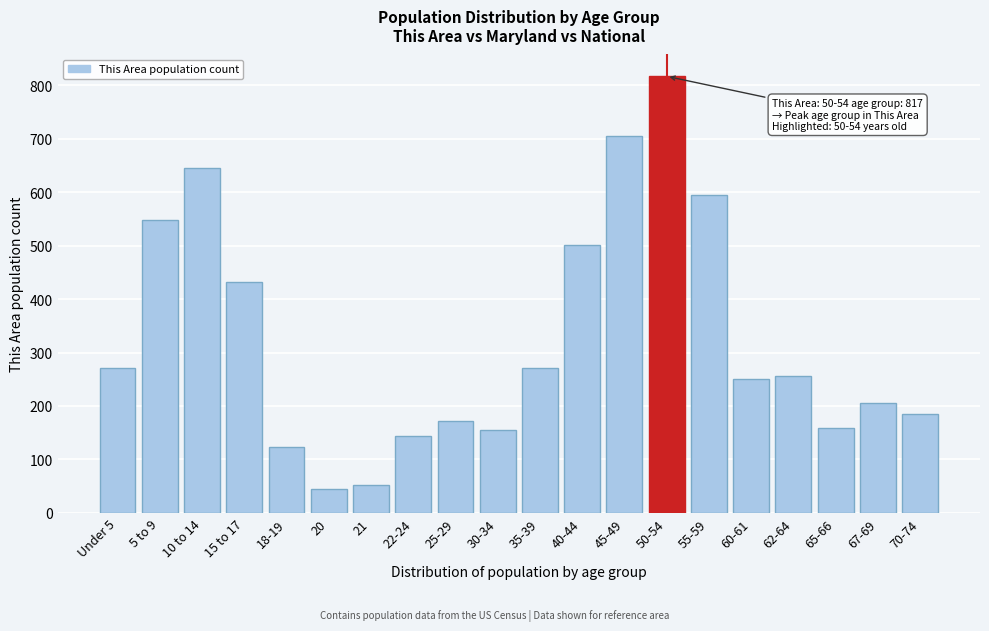

What is the difference between the second highest and second lowest values?

654